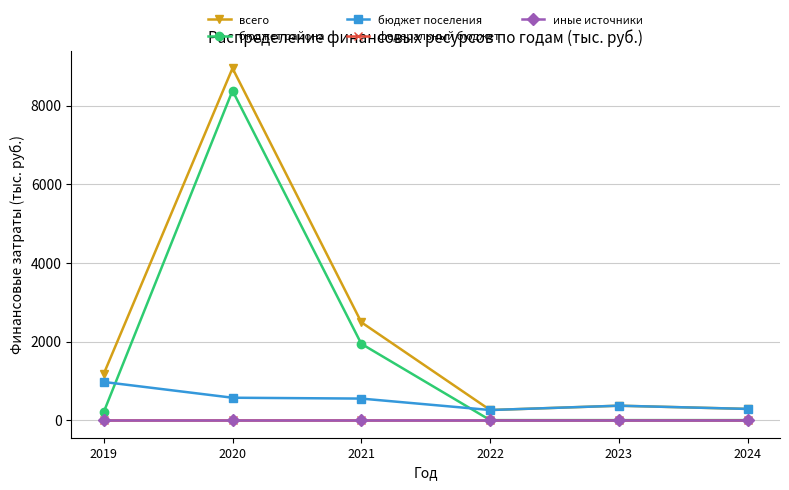

Does the chart display data point markers on the line(s)?

Yes